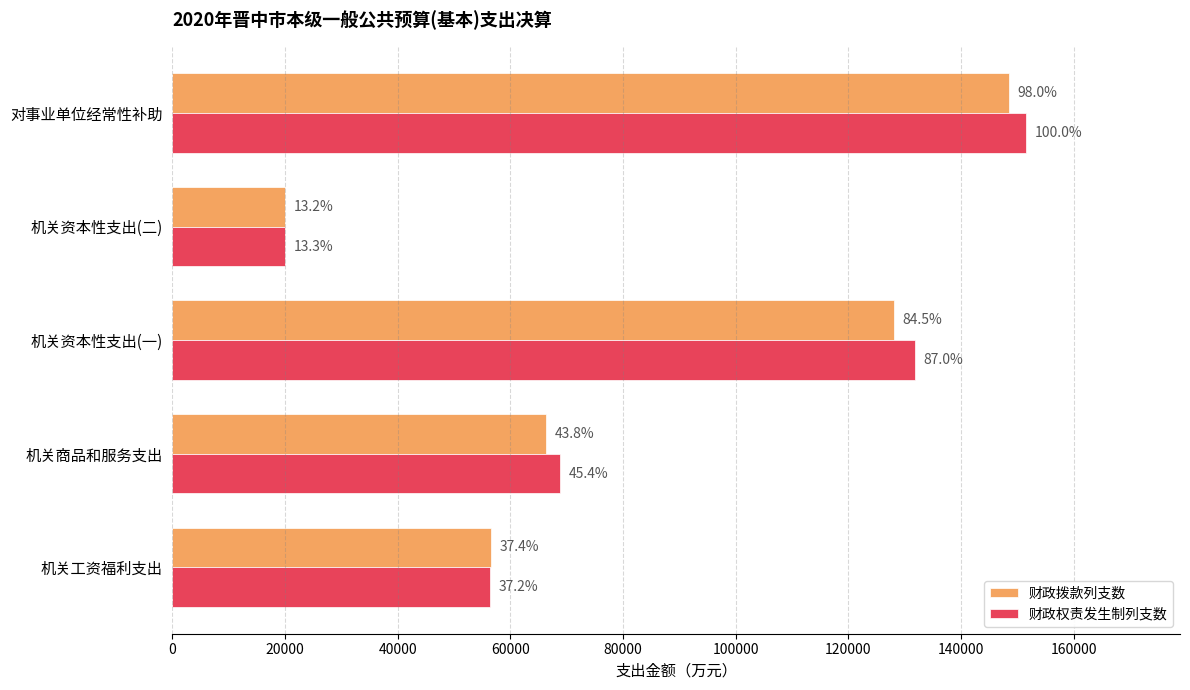

Which series has the widest spread of values?

财政权责发生制列支数